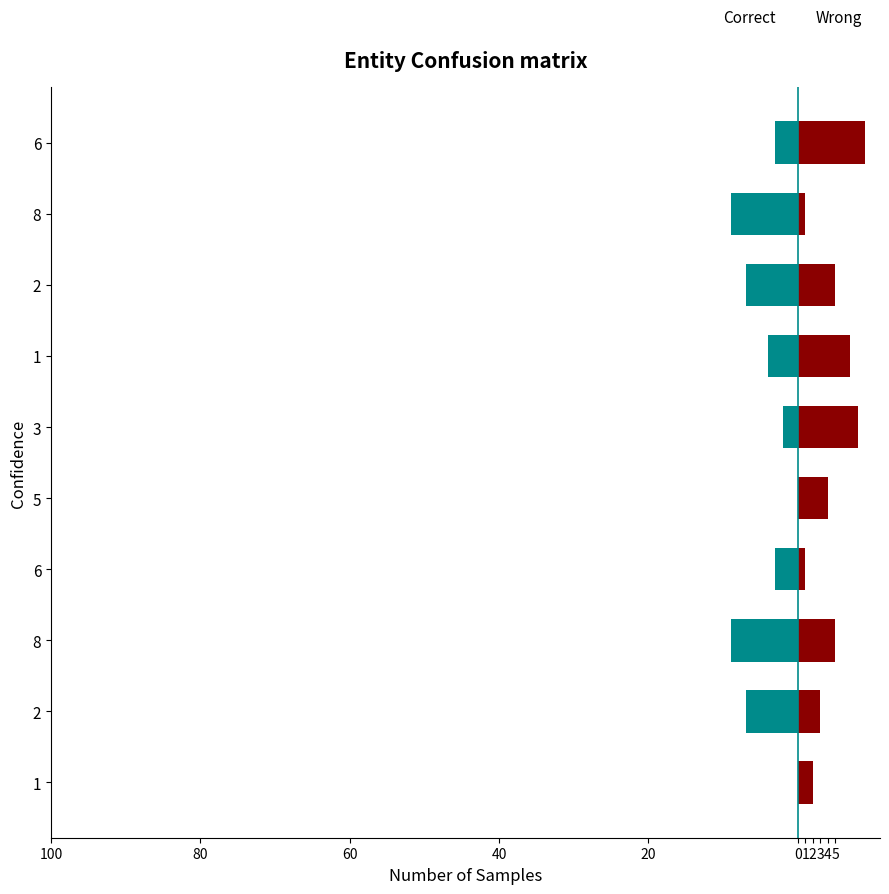

How many bars are there in each group?

2